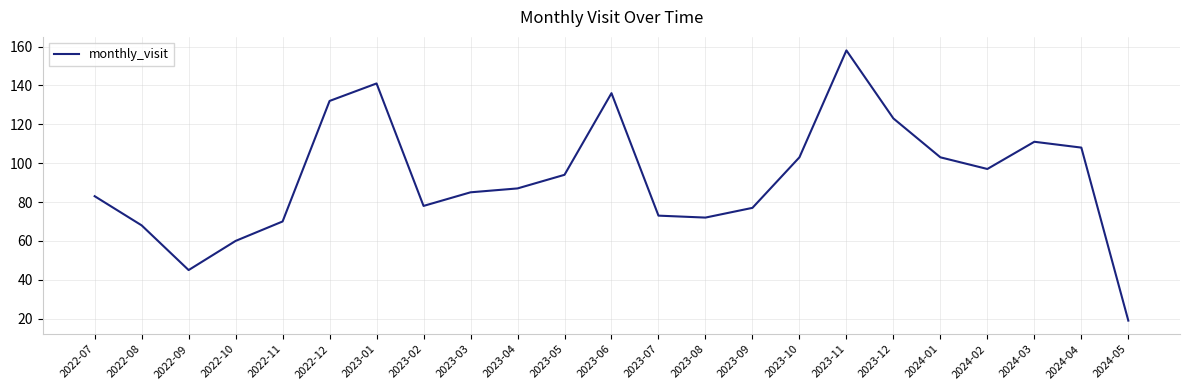

Is it true that the value at 2023-08 is 37?

False